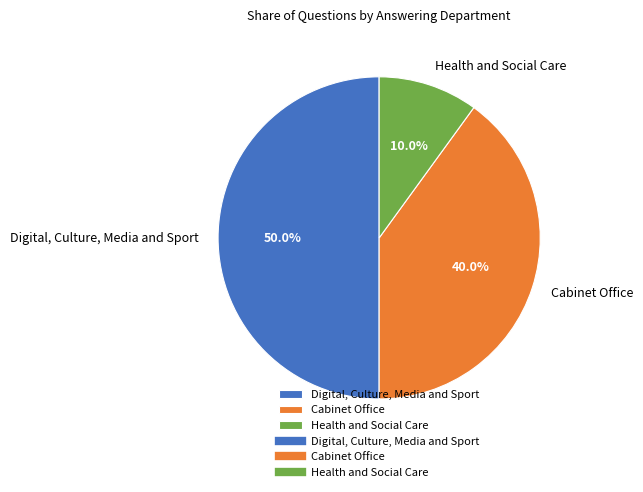

What is the ratio of the value at Cabinet Office to the value at Digital, Culture, Media and Sport?

0.8